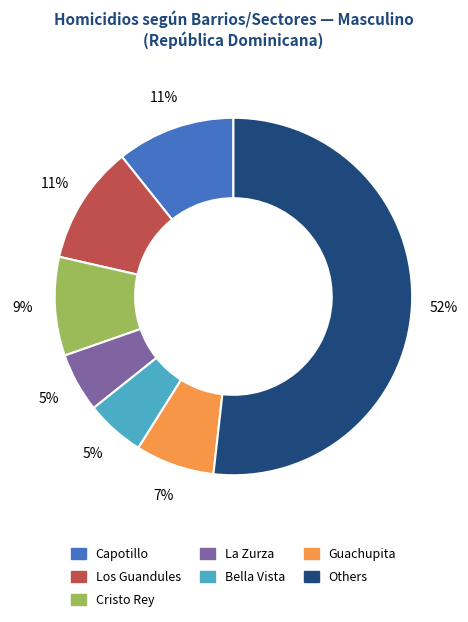

To the nearest percent, what is the average slice percentage?

14%